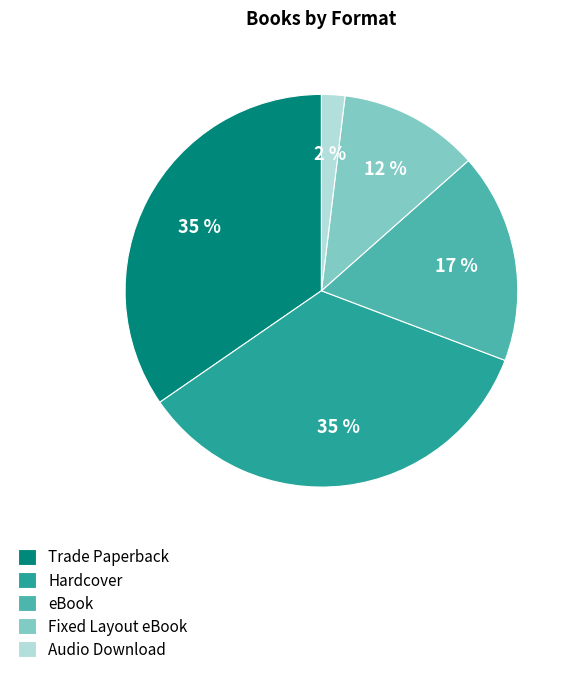

Which has a higher value, Fixed Layout eBook or Audio Download?

Fixed Layout eBook